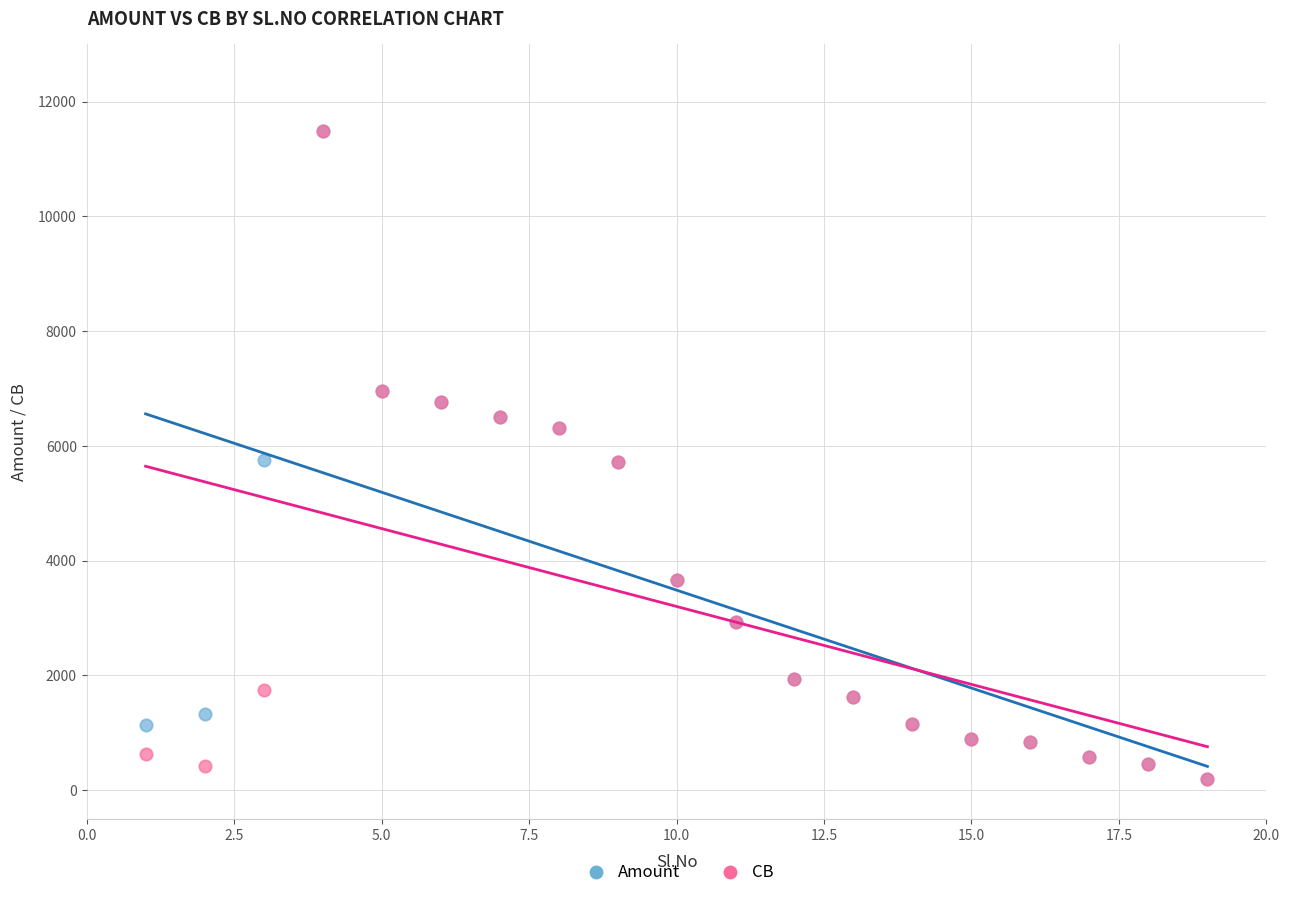

What are all the series names shown in the legend?

Amount, CB